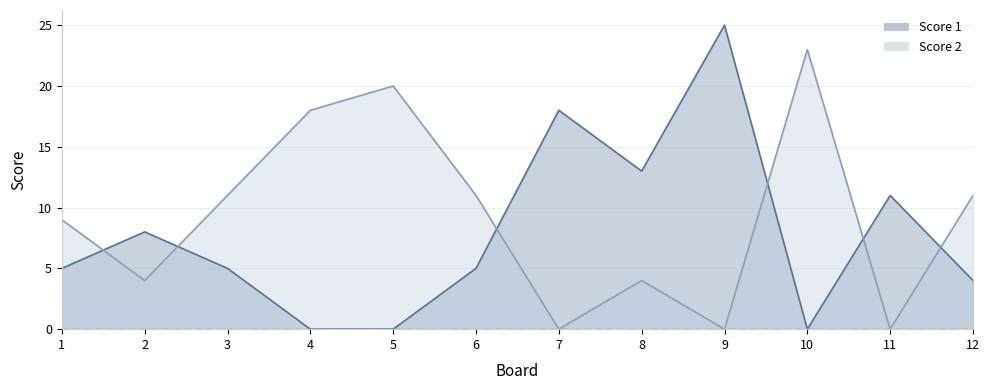

Where is the first local minimum for Score 2?

2